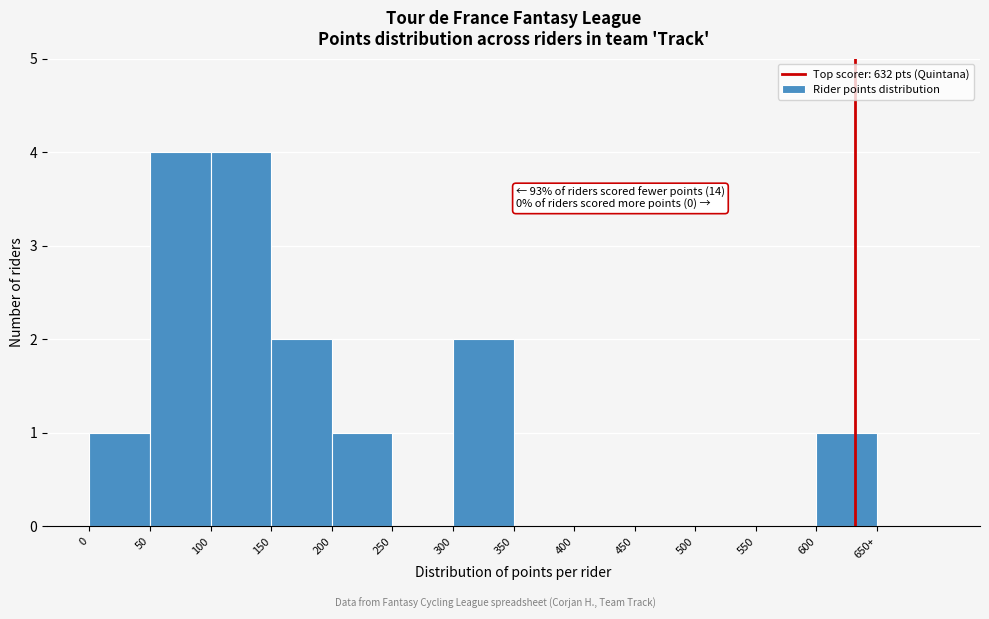

Reading left to right, list all the values displayed in this chart.

0=1	50=4	100=4	150=2	200=1	250=0	300=2	350=0	400=0	450=0	500=0	550=0	600=1	650+=0